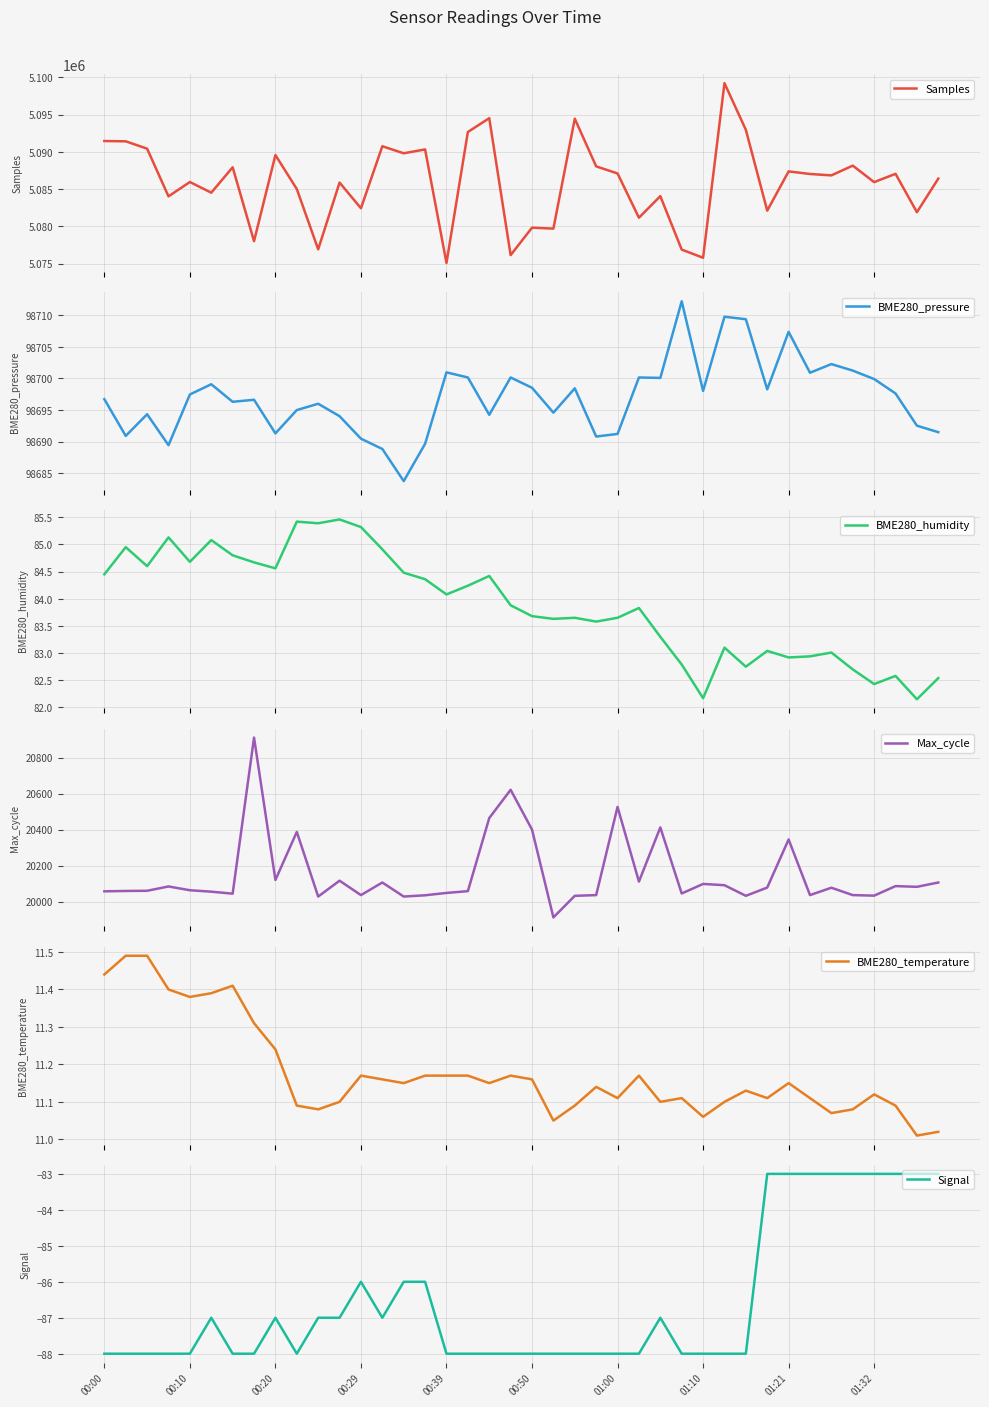

Is it true that Signal equals -116.6 at 00:10?

False